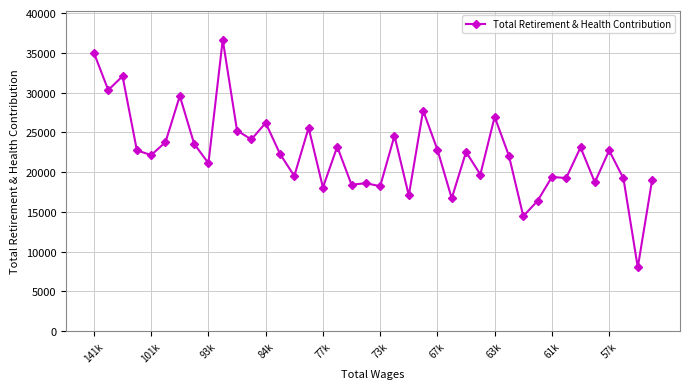

What is the value of the 13th point from the left?

26199